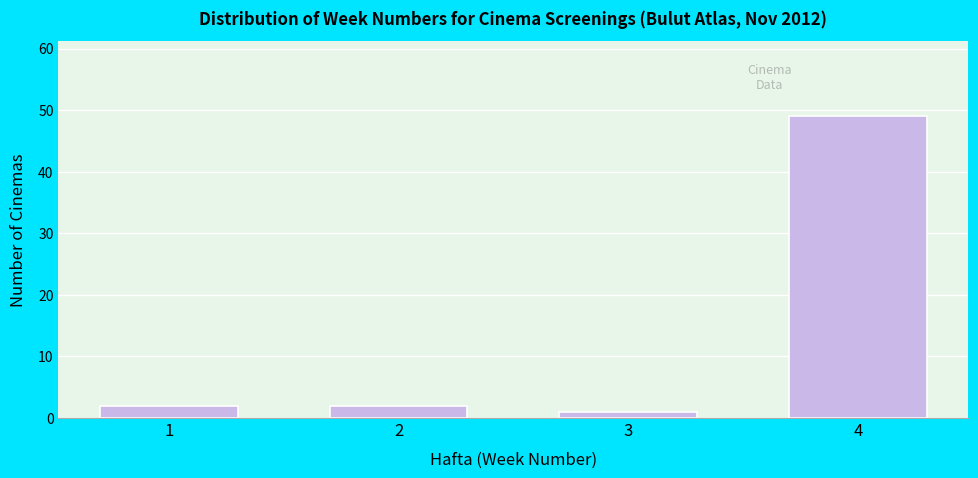

Reading left to right, transcribe all the data shown in this chart.

1=2	2=2	3=1	4=49